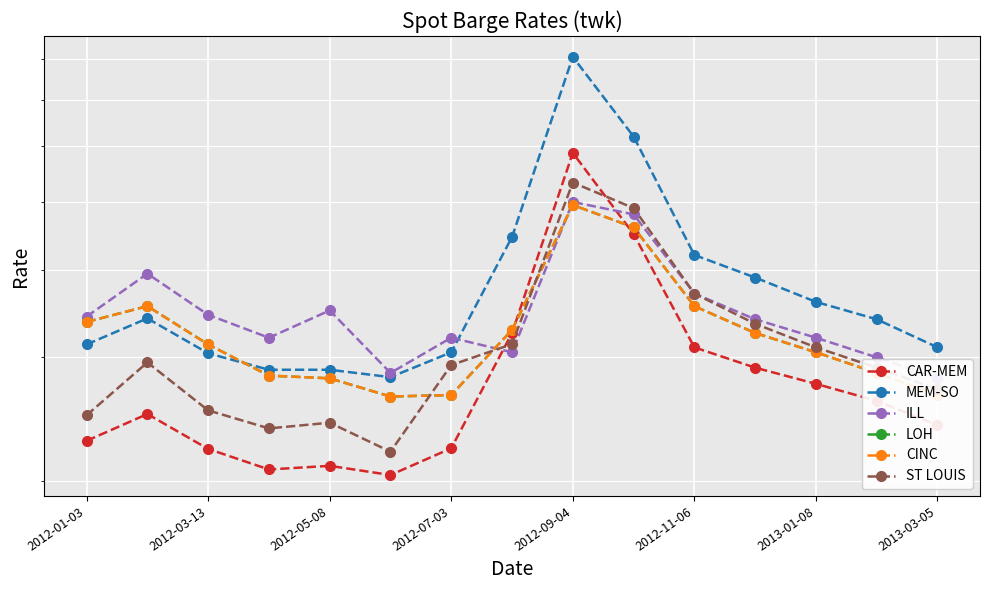

The ST LOUIS series shows 248.0 at 2012-01-03. True or false?

True